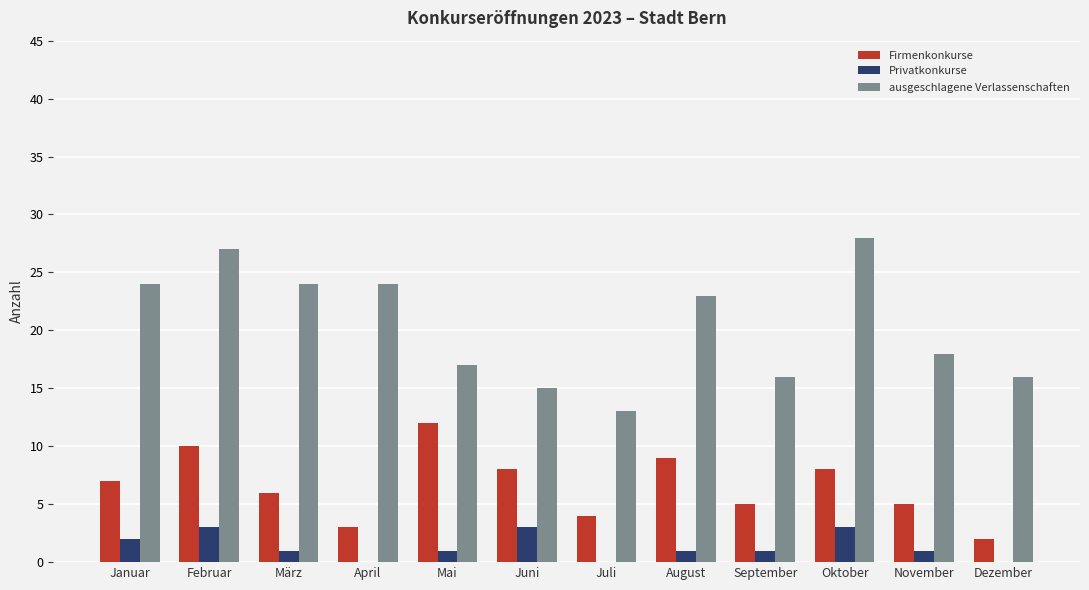

Reading left to right, extract all data points from this chart.

Firmenkonkurse: 7	10	6	3	12	8	4	9	5	8	5	2
Privatkonkurse: 2	3	1	0	1	3	0	1	1	3	1	0
ausgeschlagene Verlassenschaften: 24	27	24	24	17	15	13	23	16	28	18	16